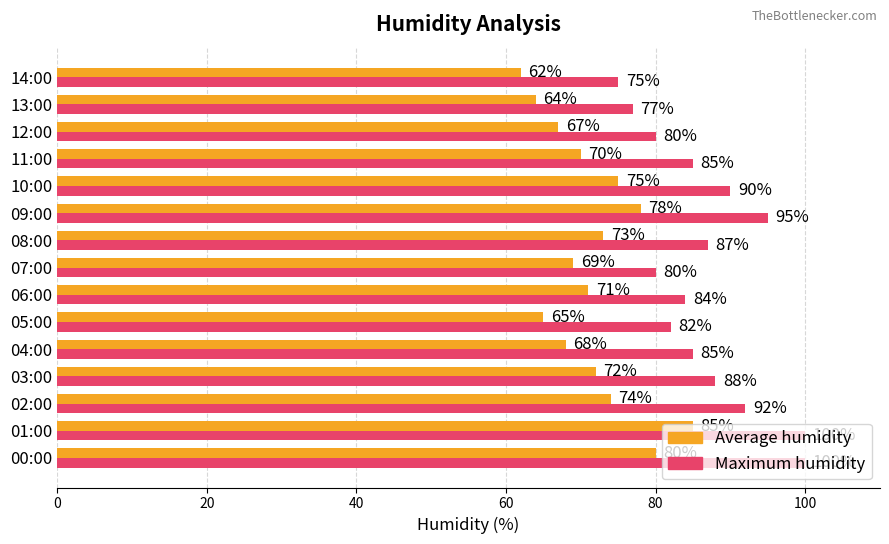

What is the difference between the second highest and second lowest values in the Maximum humidity series?

23